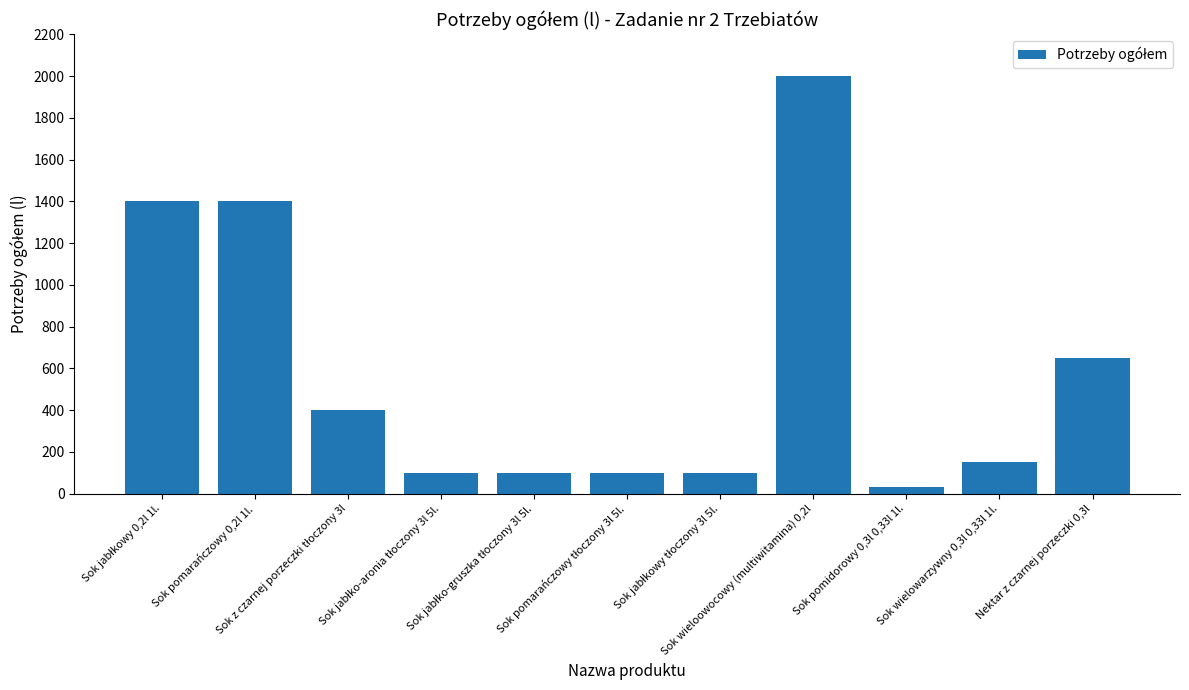

What is the difference between the second highest and minimum values?

1370